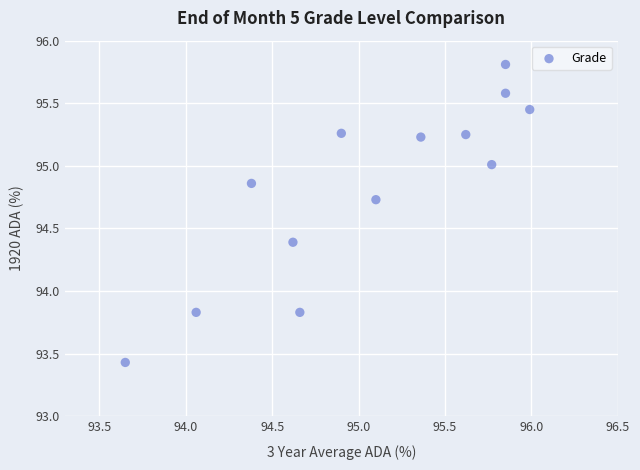

What is the range of Y values (max minus min)?

2.4